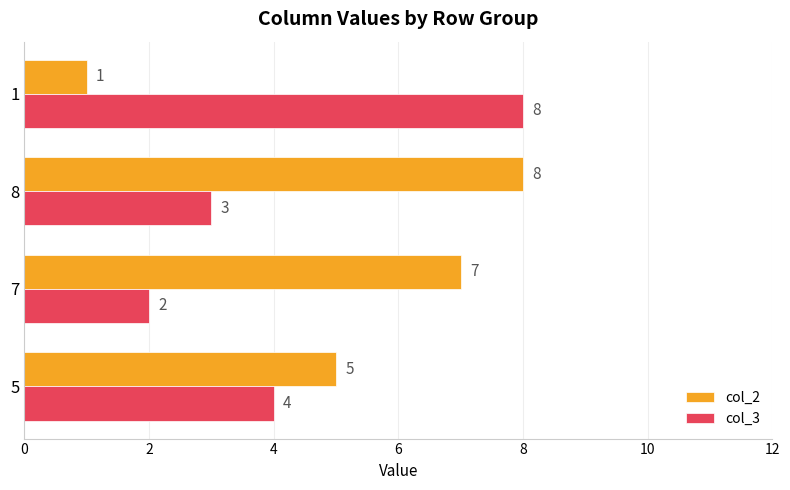

Is it true that col_3 equals 8 at 1?

True